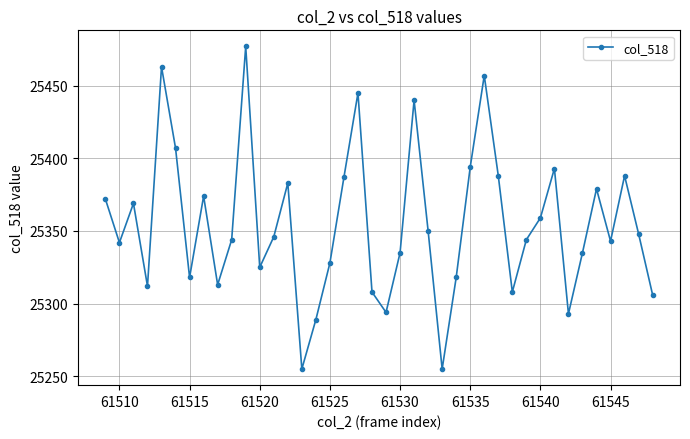

What is the value of the 37th point from the left?

25343